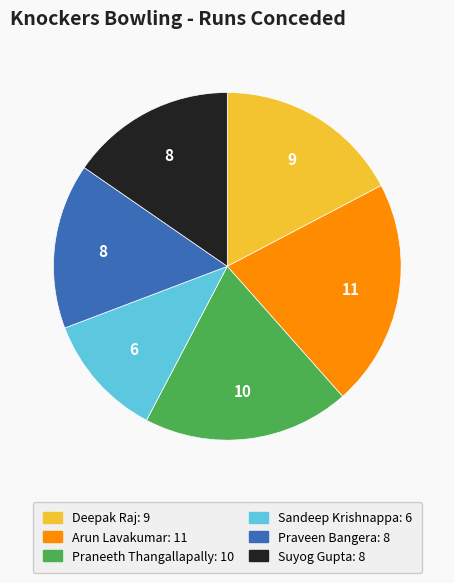

Do Sandeep Krishnappa and Praneeth Thangallapally together represent more than half of the pie?

No